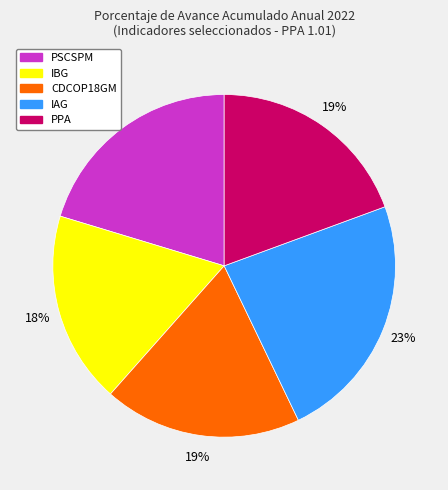

The PPA slice represents 19% of the pie. True or false?

True